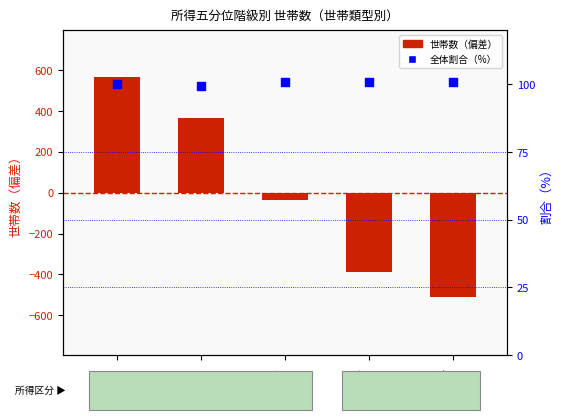

What are all the series names shown in the legend?

世帯数（偏差）, 全体に占める割合（%）